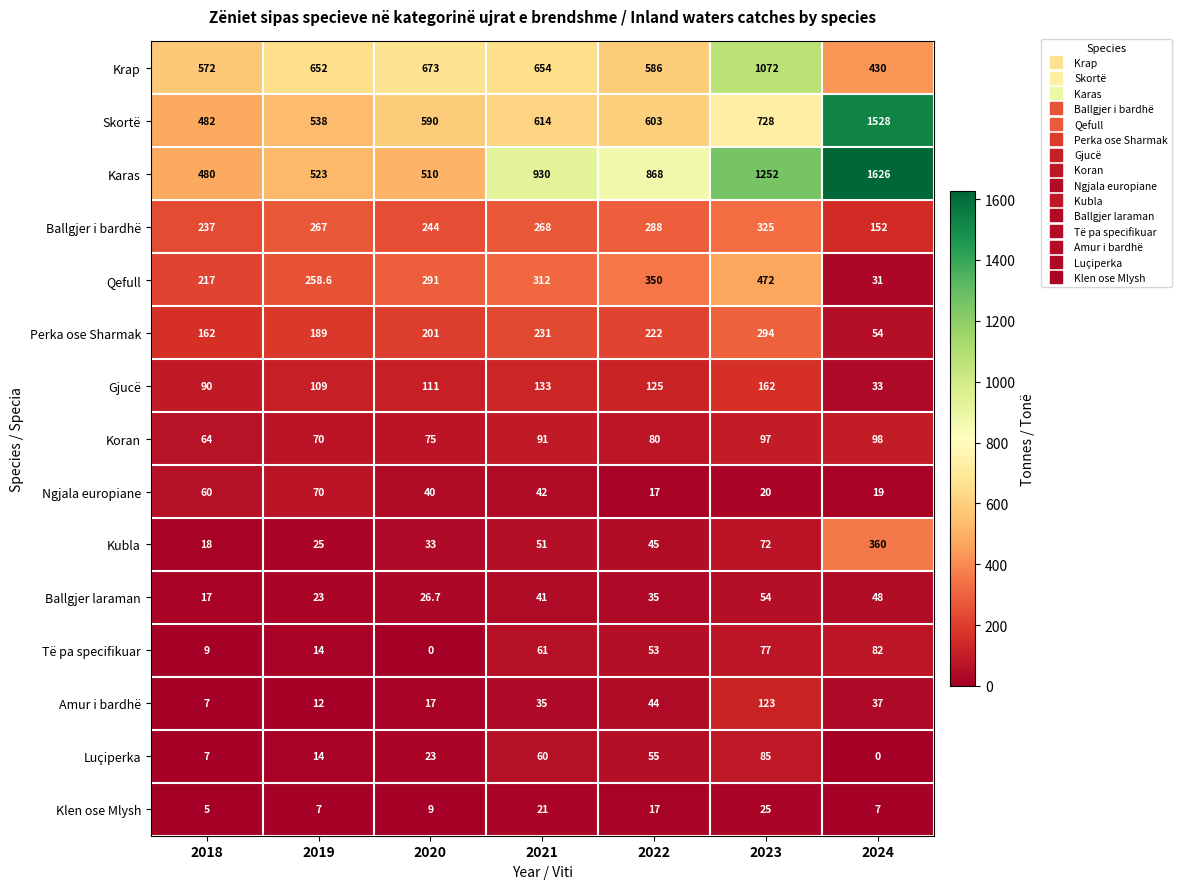

What is the total value across all series at 2024?

4505.0